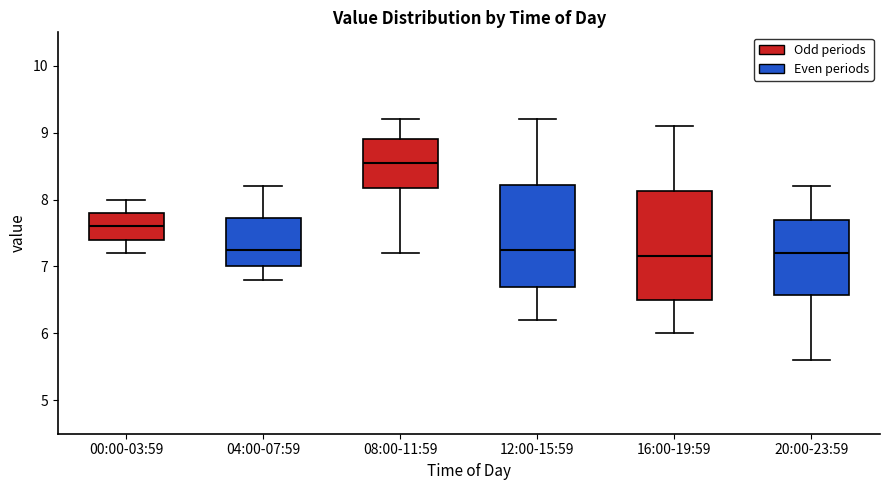

Comparing the boxes themselves (not the whiskers), which one is the tallest?

16:00-19:59